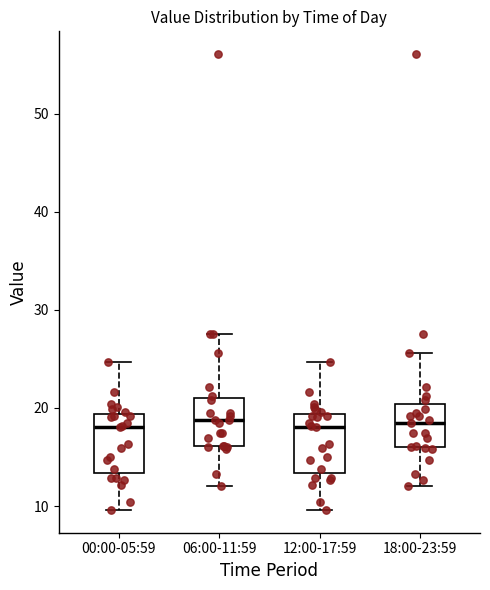

Where does the upper whisker of the box for 12:00-17:59 end on the y-axis? The values are not printed on the chart, so give them approximately, as read against the axis.

25